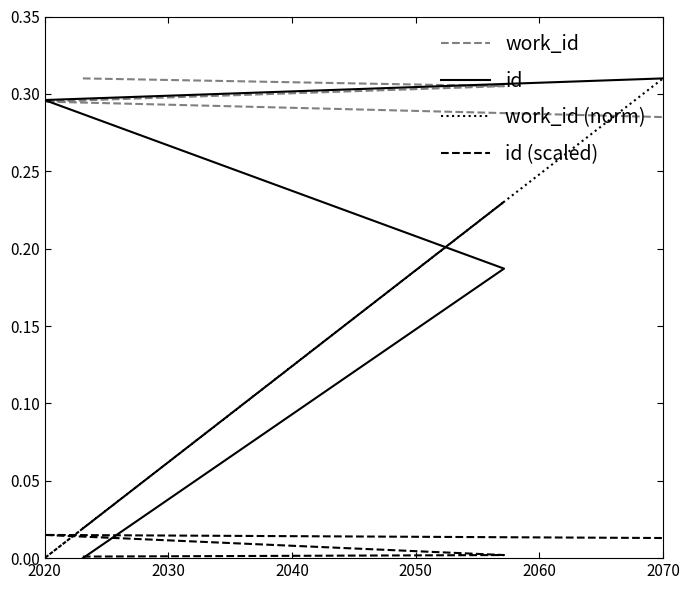

At which category does the chart reach its minimum across all series?

2020